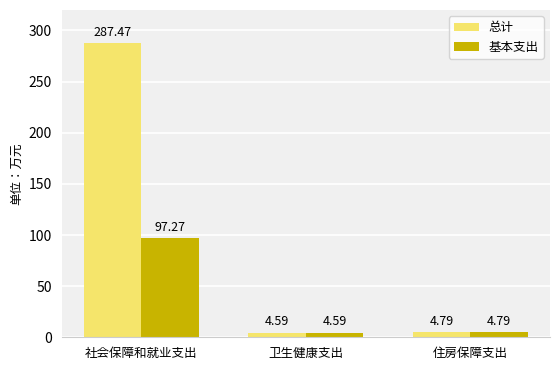

Is the value of 总计 at 社会保障和就业支出 greater than the value of 基本支出 at 卫生健康支出?

Yes